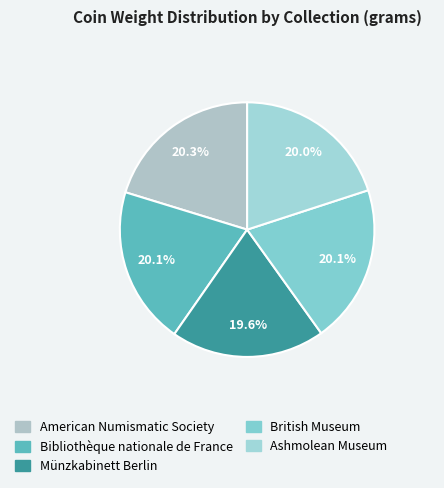

Rank the categories by value from highest to lowest.

American Numismatic Society, British Museum, Bibliothèque nationale de France, Ashmolean Museum, Münzkabinett Berlin